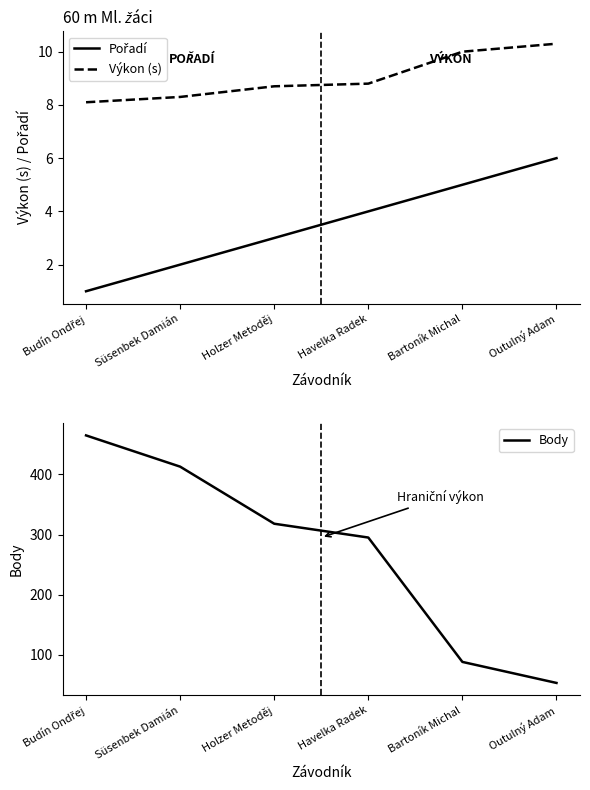

True or false: Výkon (s) and Pořadí intersect in this chart.

False